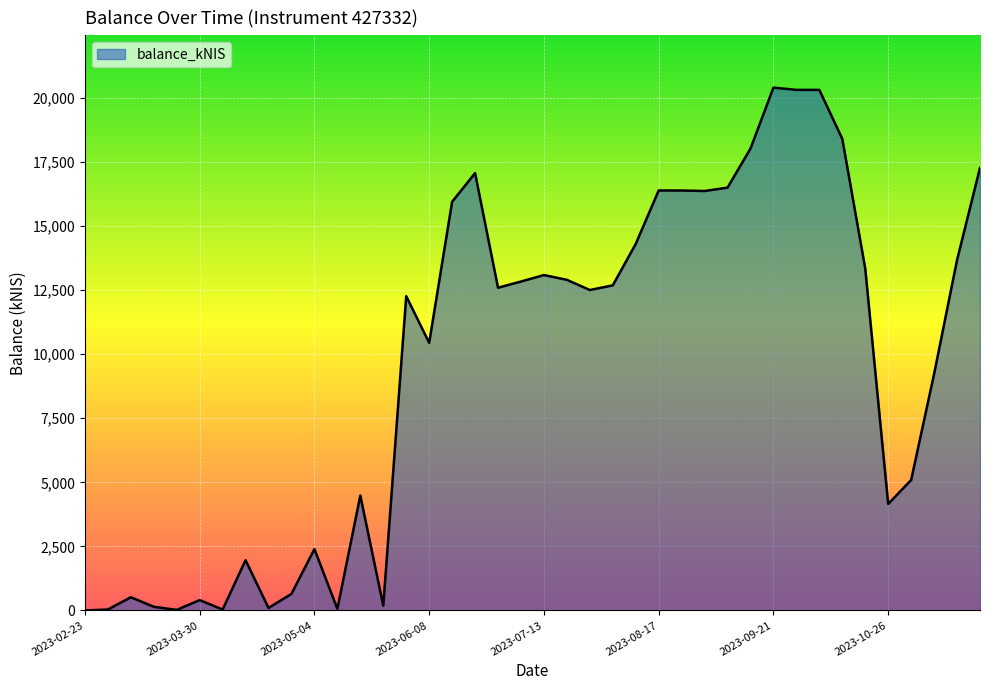

What is the difference between the maximum and minimum values?

20405.3